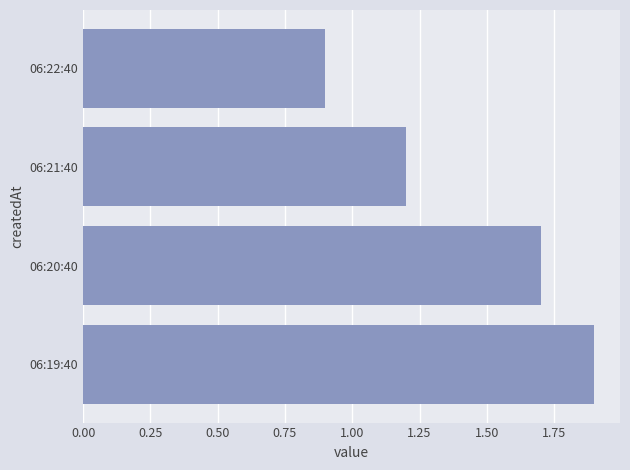

How many categories are shown in the chart?

4